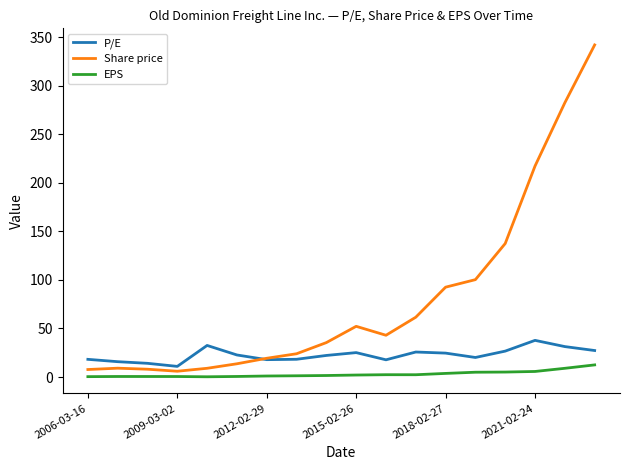

What is the greatest value displayed?

342.0